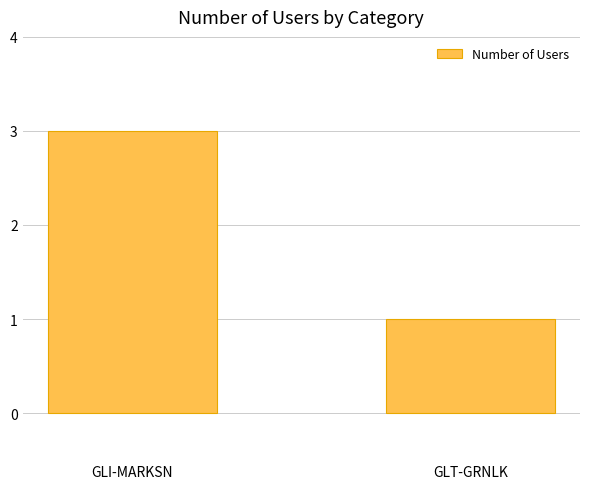

How many values are below 3?

1